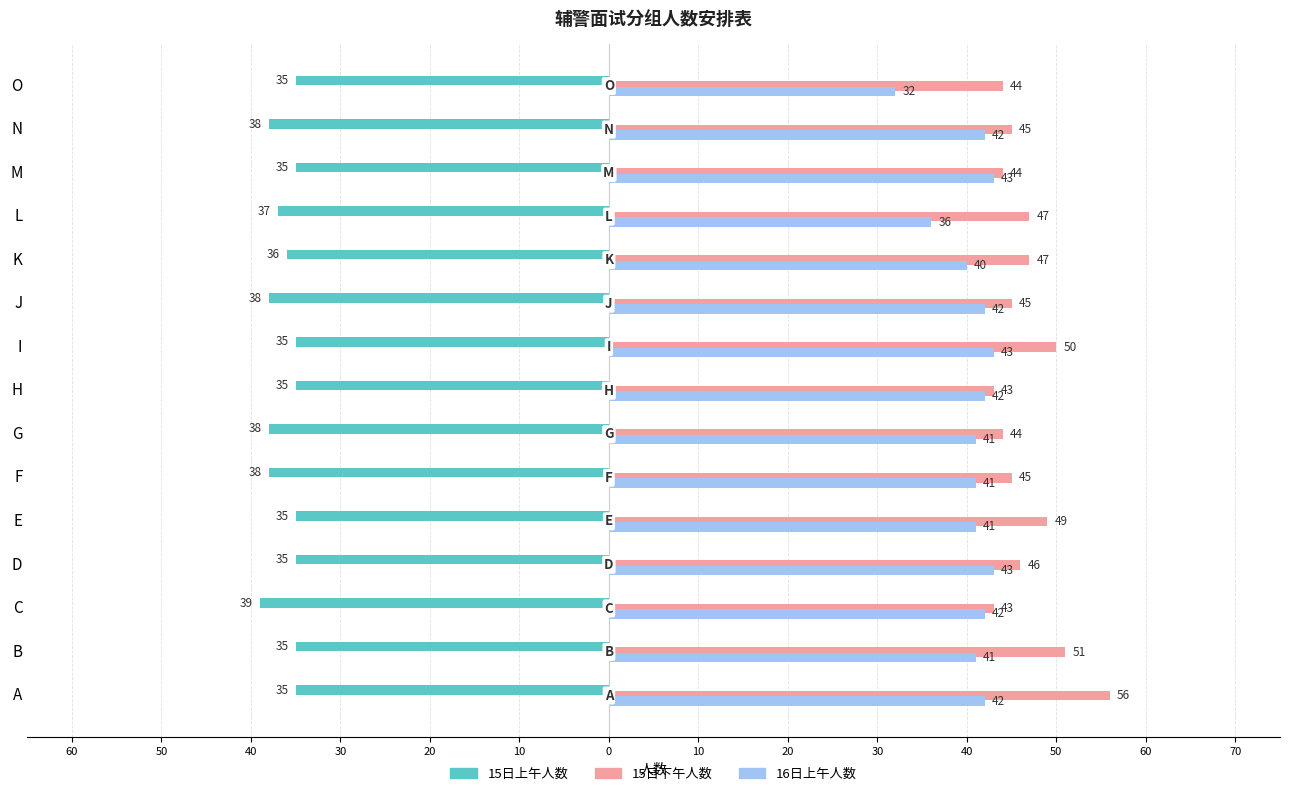

What are all the series names shown in the legend?

15日上午人数, 15日下午人数, 16日上午人数